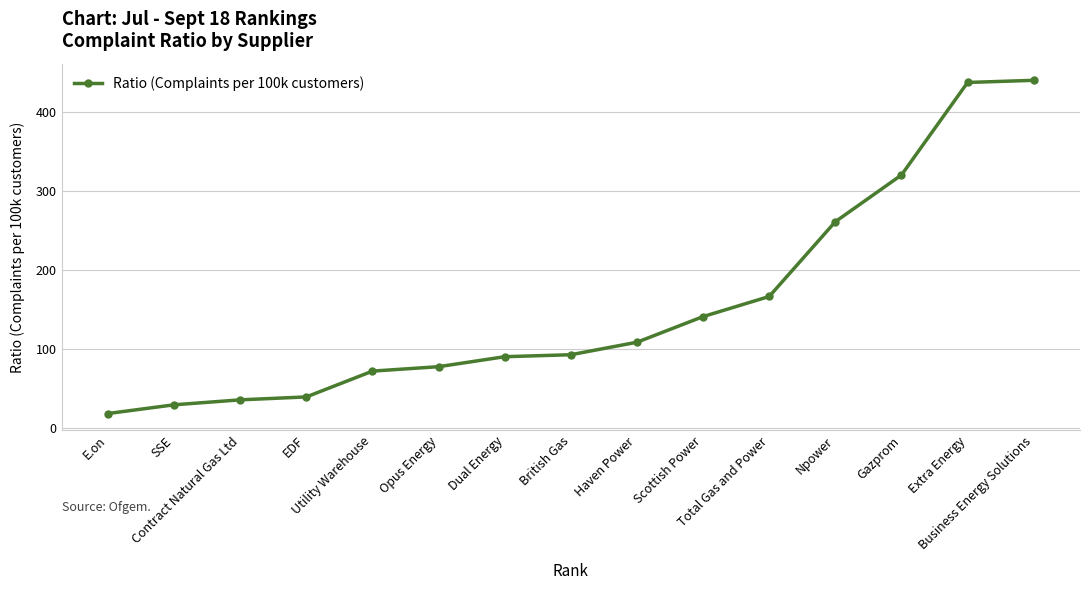

Between Contract Natural Gas Ltd and Scottish Power, which is larger?

Scottish Power